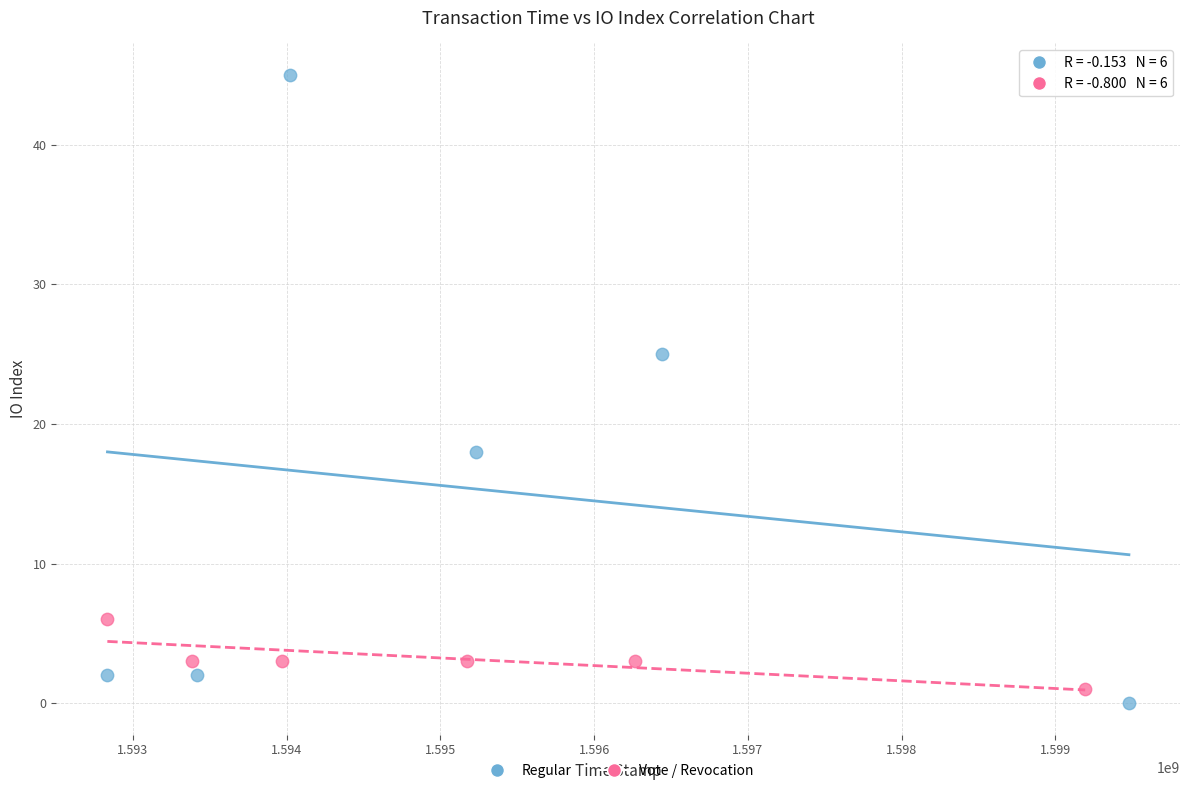

Which series reaches the maximum Y coordinate?

Regular